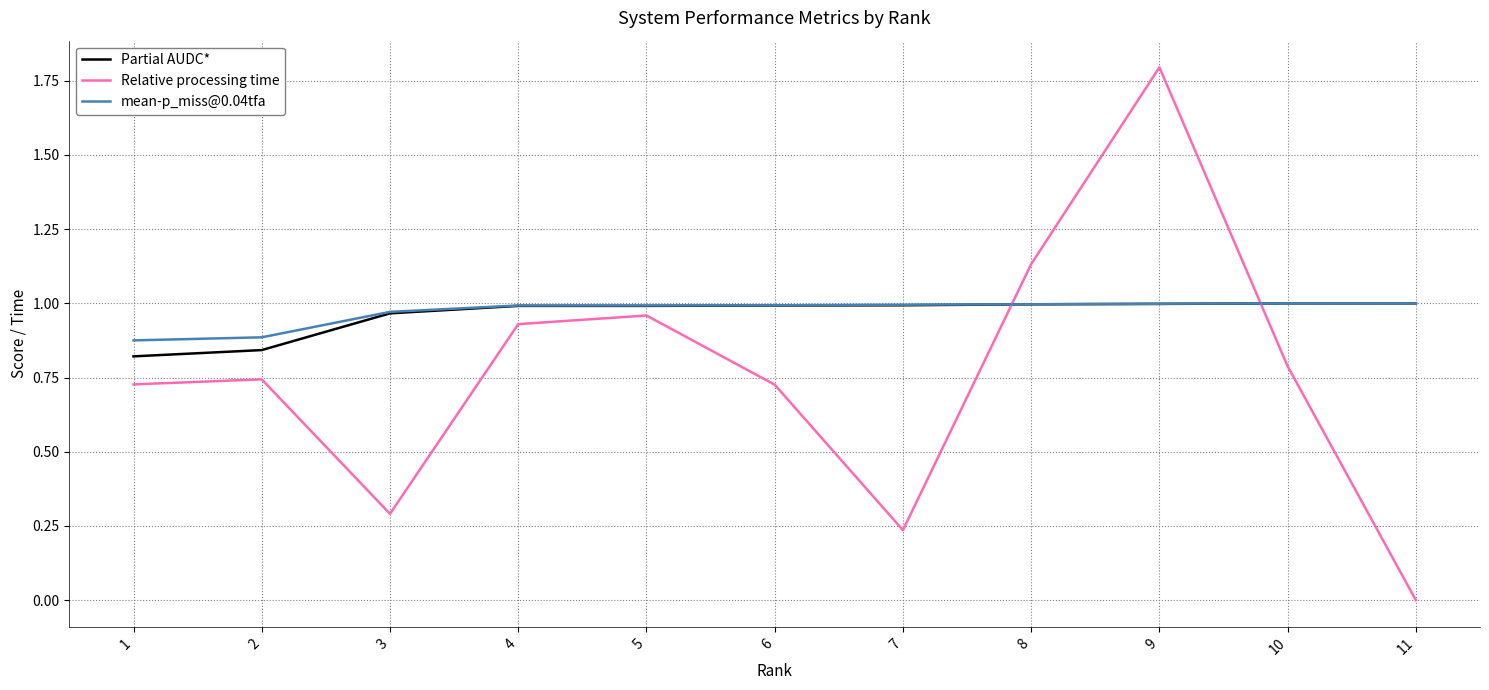

What is the maximum value shown in the chart?

1.8